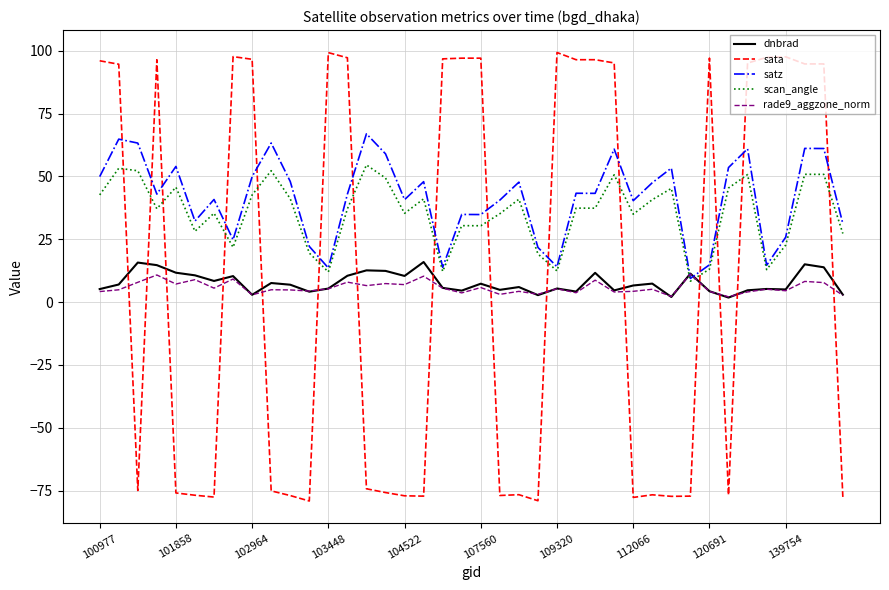

What is the maximum value shown in the chart?

99.3